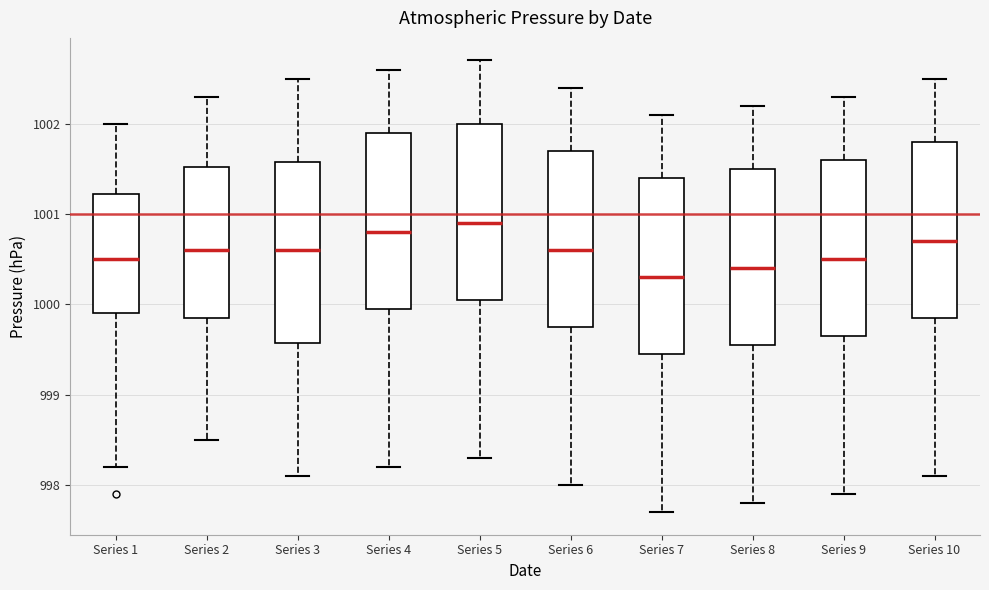

Which box's median line is the lowest?

Series 7